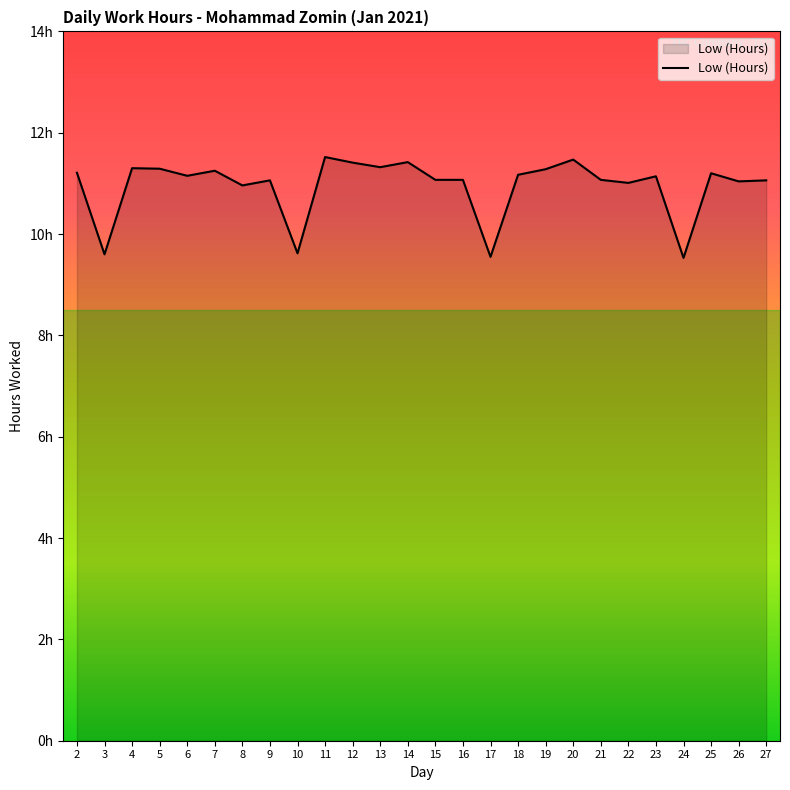

The value at 9 is 18.5. True or false?

False